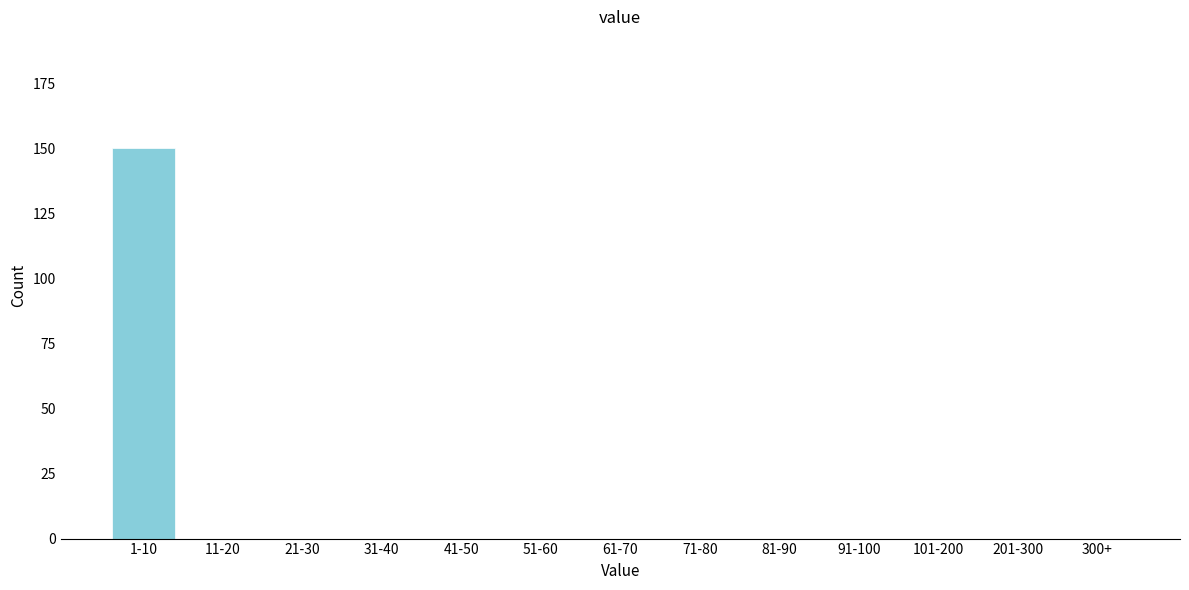

Reading right to left, what are all the values shown in this chart?

300+=0	201-300=0	101-200=0	91-100=0	81-90=0	71-80=0	61-70=0	51-60=0	41-50=0	31-40=0	21-30=0	11-20=0	1-10=150